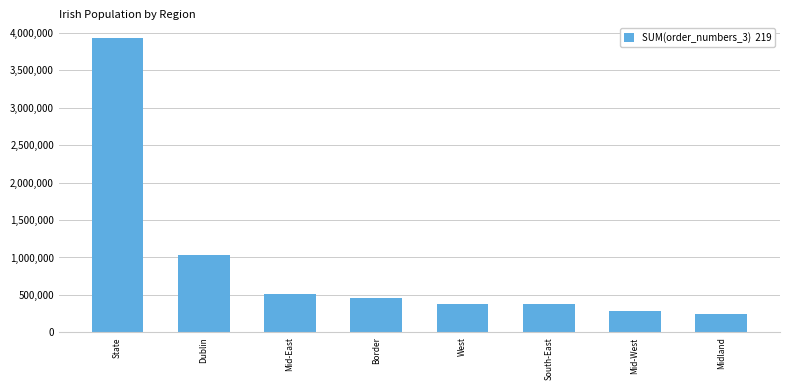

What is the maximum value shown in the chart?

3927143